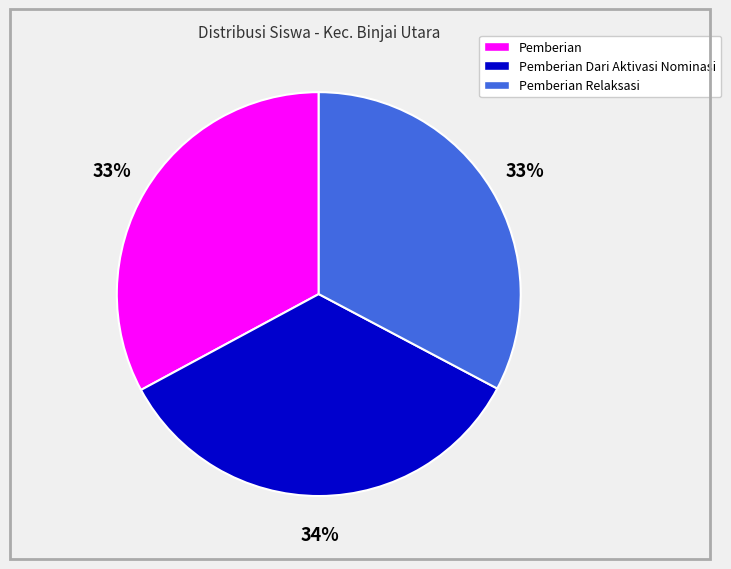

Is there any slice that represents more than half of the pie?

No